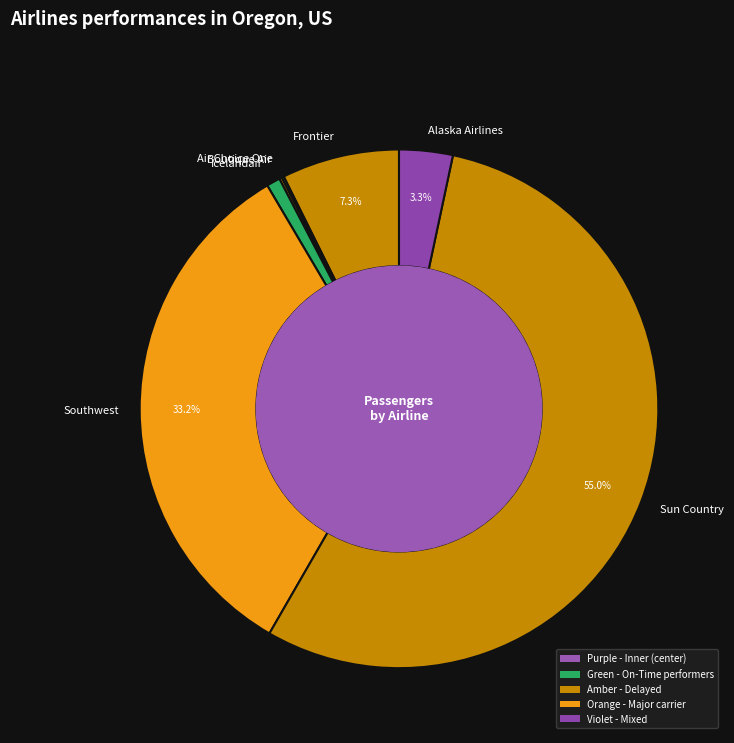

What is the largest slice in the pie chart?

Sun Country